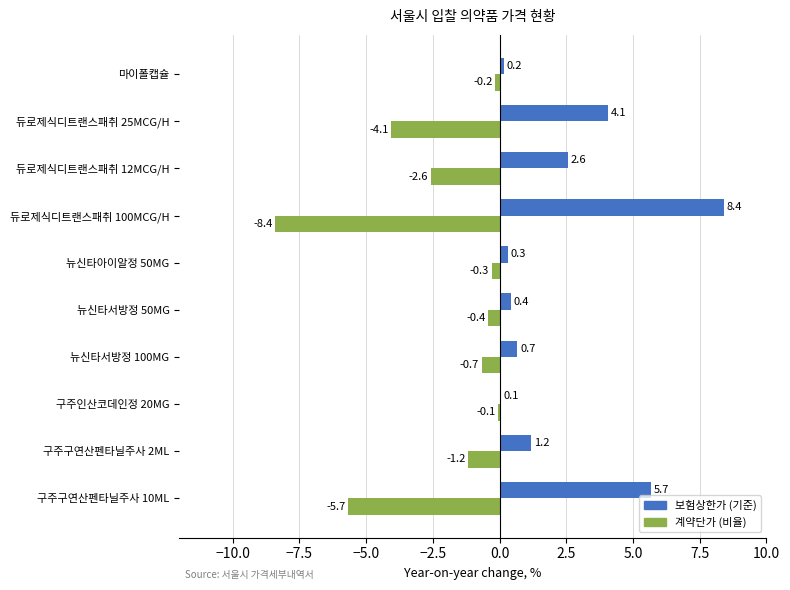

What is the greatest value displayed?

8.4